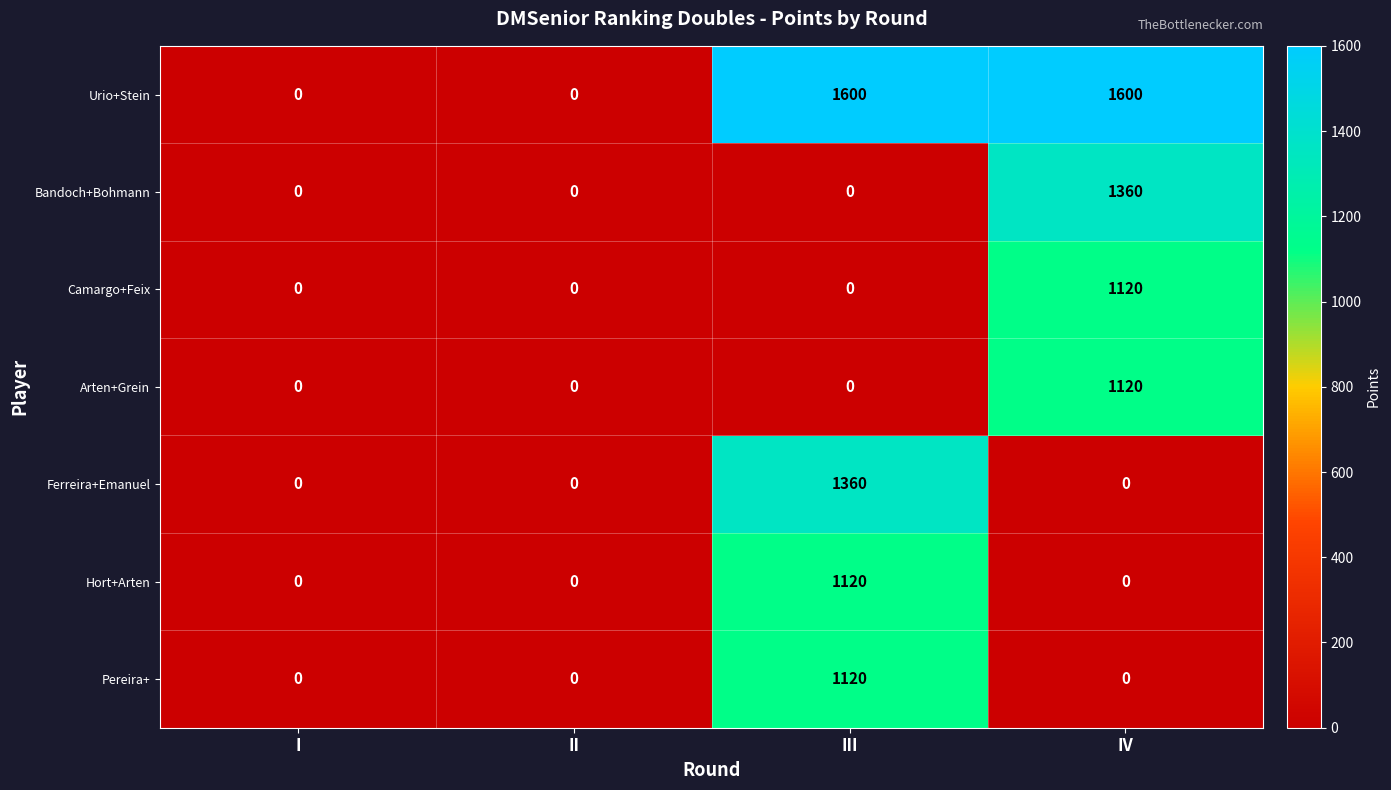

Reading right to left, transcribe all the data shown in this chart.

Urio+Stein: IV=1600	III=1600	II=0	I=0
Bandoch+Bohmann: IV=1360	III=0	II=0	I=0
Camargo+Feix: IV=1120	III=0	II=0	I=0
Arten+Grein: IV=1120	III=0	II=0	I=0
Ferreira+Emanuel: IV=0	III=1360	II=0	I=0
Hort+Arten: IV=0	III=1120	II=0	I=0
Pereira+: IV=0	III=1120	II=0	I=0